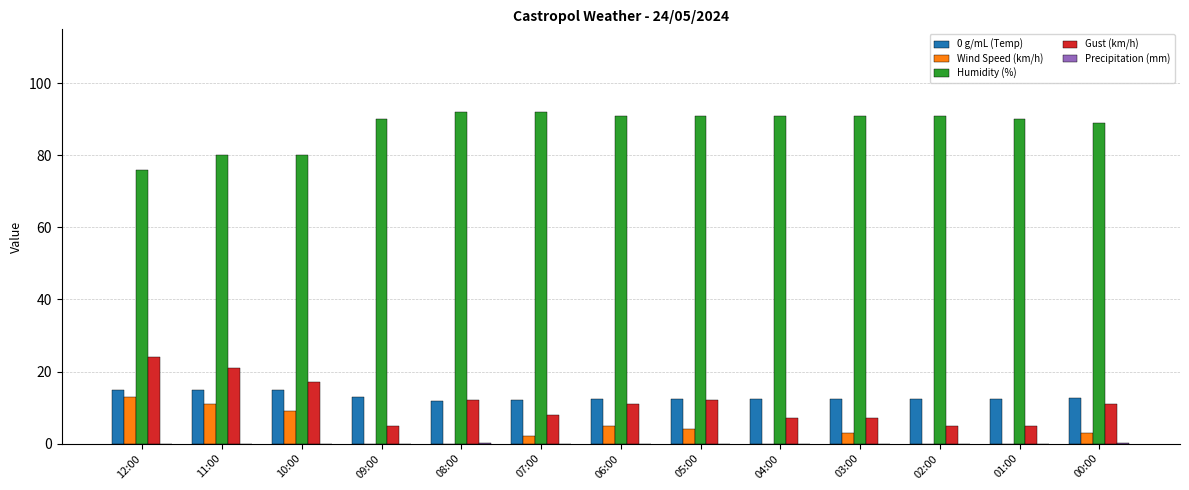

The Wind Speed (km/h) series shows 3.0 at 00:00. True or false?

True